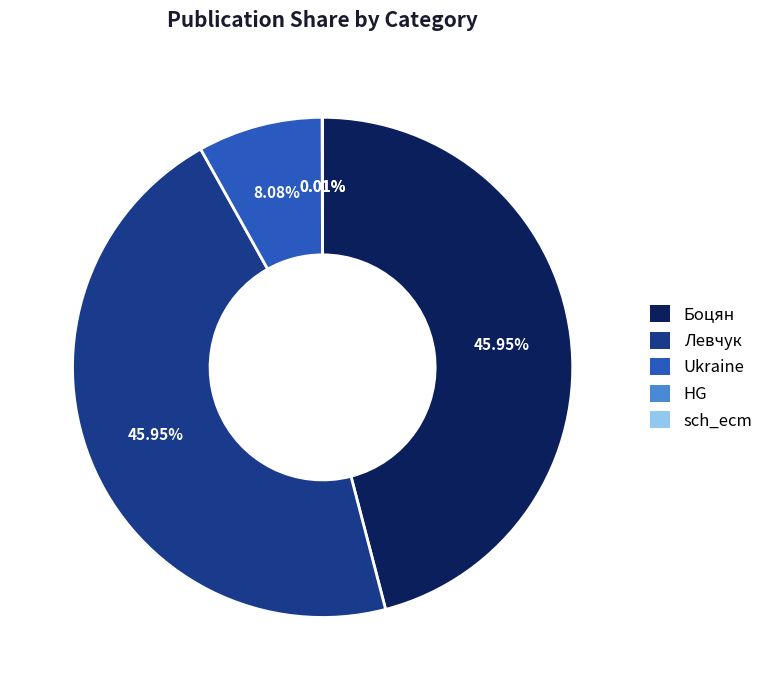

Is the sum of Боцян and Левчук greater than half?

Yes